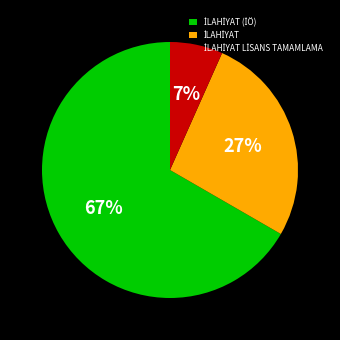

Is there any slice that represents more than half of the pie?

Yes